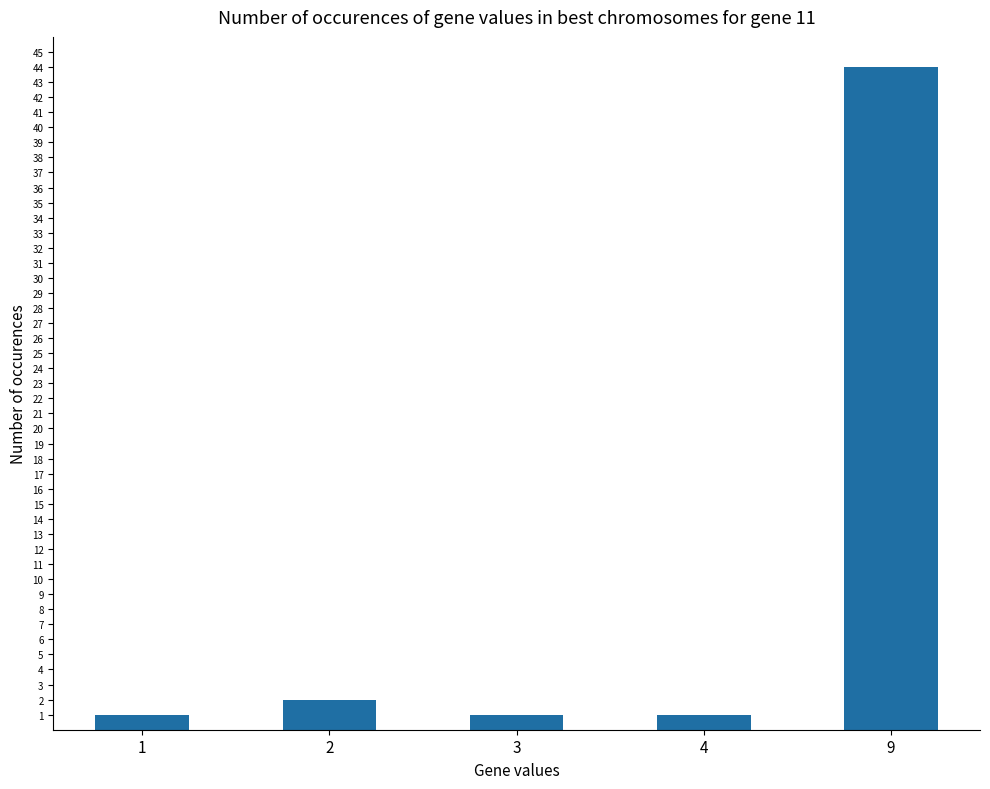

What is the value of the 4th bar from the left?

1